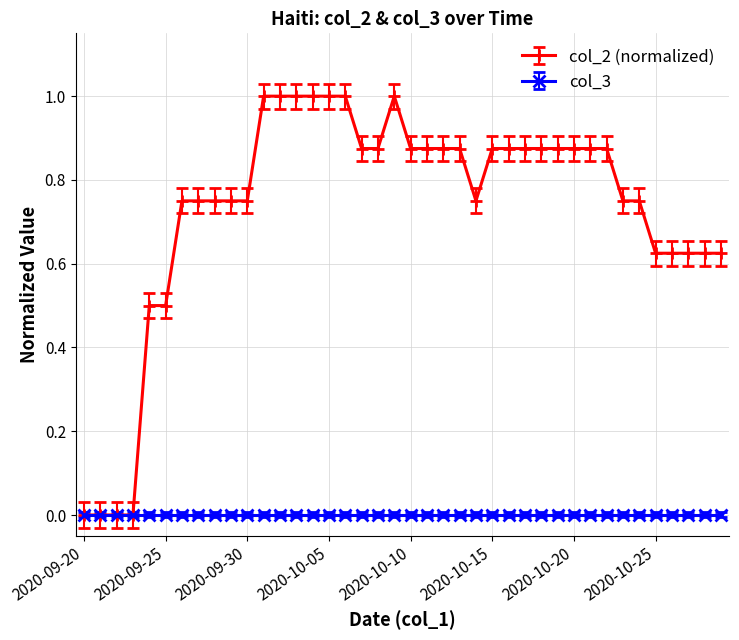

True or false: col_2 (normalized) has more than 0 interior local peaks.

True